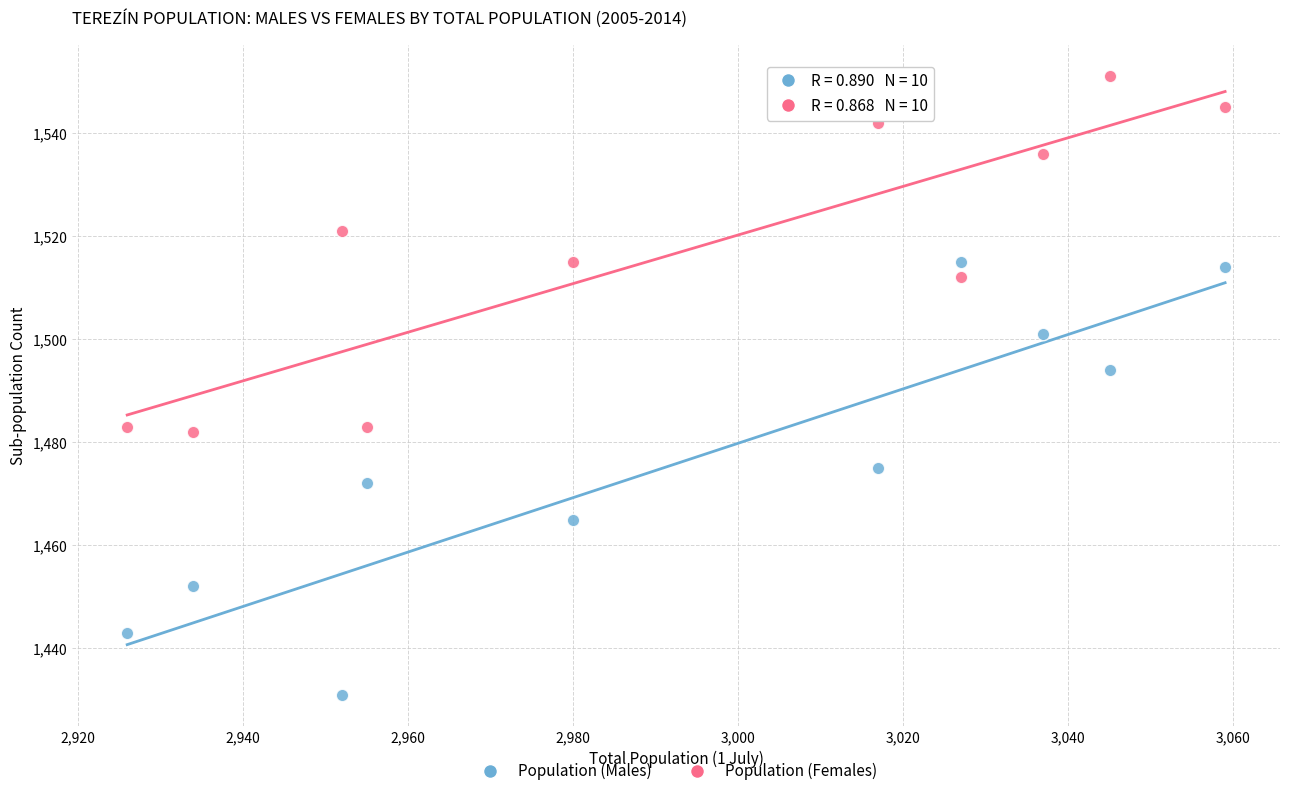

Across all data points, what is the range of Y values (max minus min)?

120